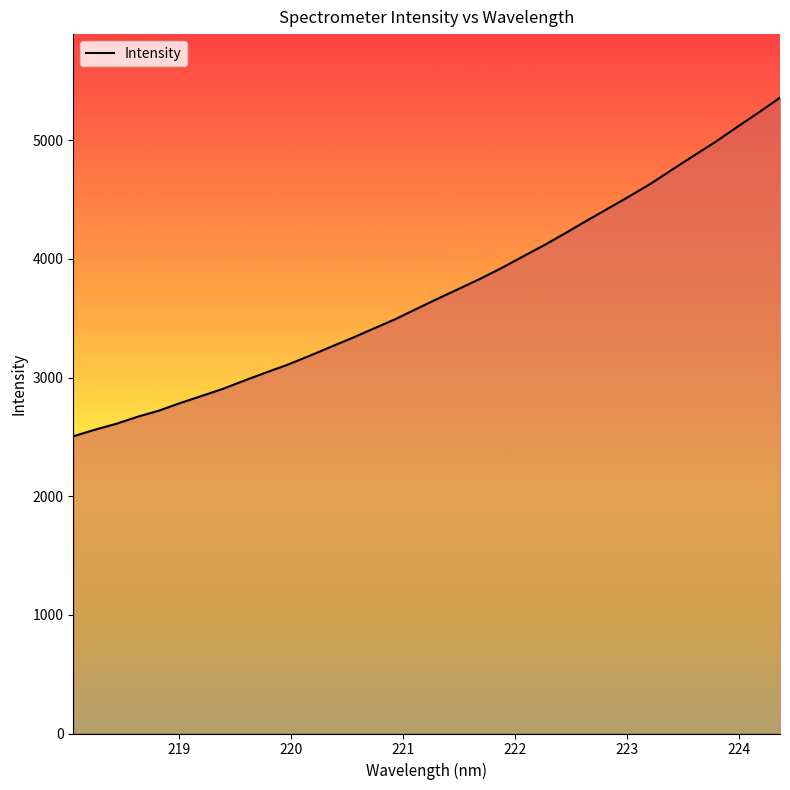

What is the greatest value displayed?

5359.1